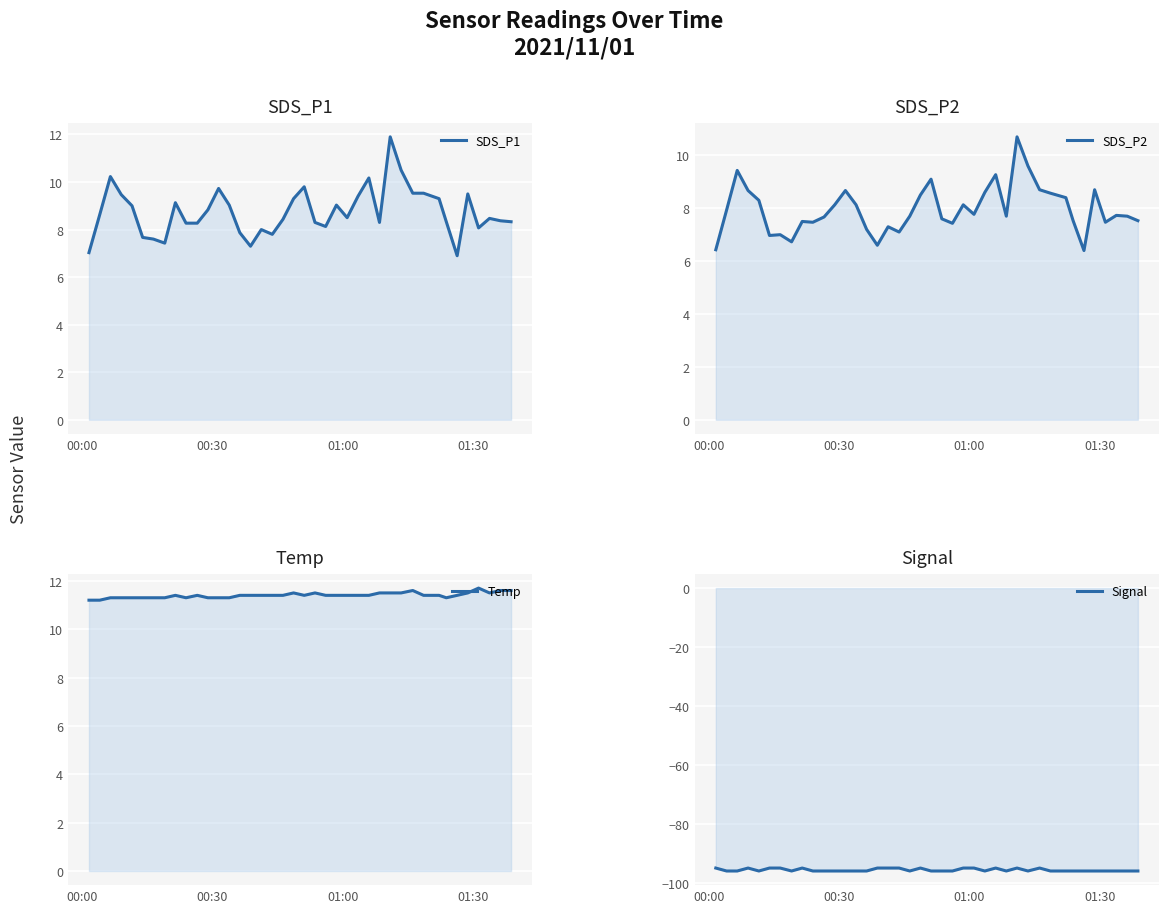

Which series has the largest total across all categories?

Temp